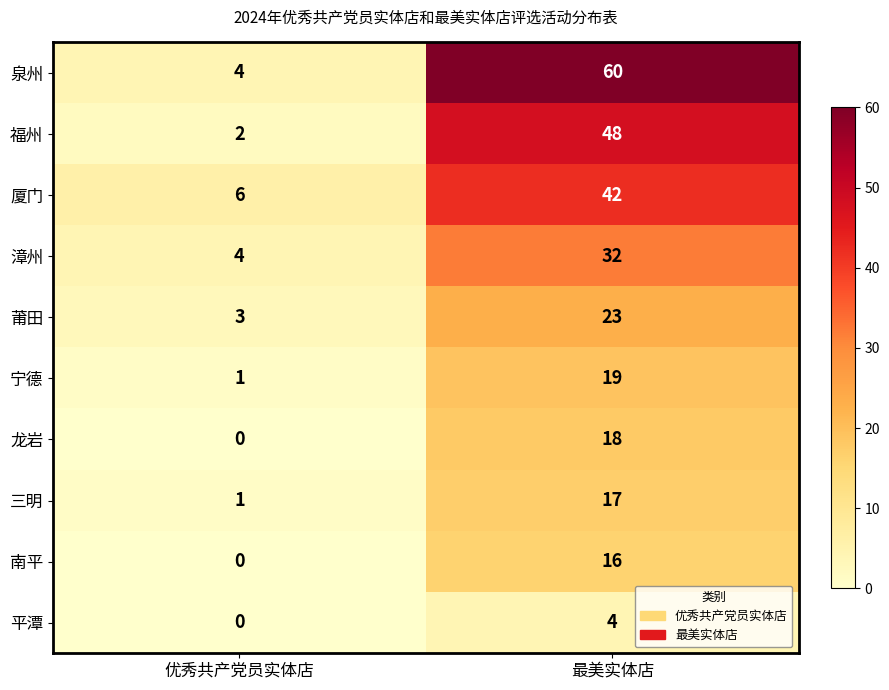

Count the number of categories in the chart.

2